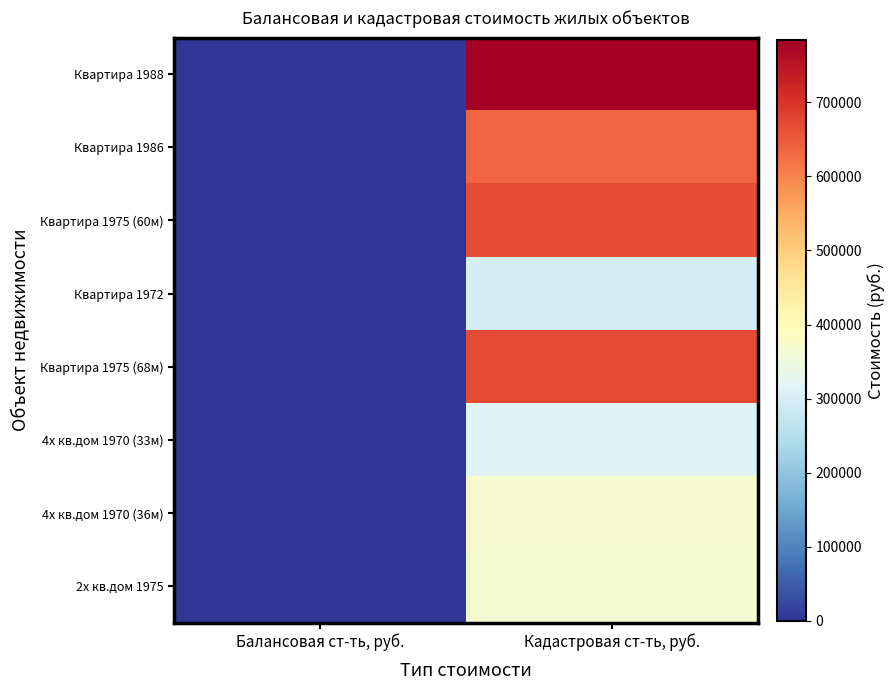

Reading left to right, what are all the values shown in this chart?

Квартира 1988: Балансовая ст-ть, руб.=0.0	Кадастровая ст-ть, руб.=784683.1
Квартира 1986: Балансовая ст-ть, руб.=0.0	Кадастровая ст-ть, руб.=634976.6
Квартира 1975 (60м): Балансовая ст-ть, руб.=0.0	Кадастровая ст-ть, руб.=665577.9
Квартира 1972: Балансовая ст-ть, руб.=0.0	Кадастровая ст-ть, руб.=299259.1
Квартира 1975 (68м): Балансовая ст-ть, руб.=0.0	Кадастровая ст-ть, руб.=670144.1
4х кв.дом 1970 (33м): Балансовая ст-ть, руб.=0.0	Кадастровая ст-ть, руб.=319679.5
4х кв.дом 1970 (36м): Балансовая ст-ть, руб.=0.0	Кадастровая ст-ть, руб.=369047.3
2х кв.дом 1975: Балансовая ст-ть, руб.=0.0	Кадастровая ст-ть, руб.=365971.7